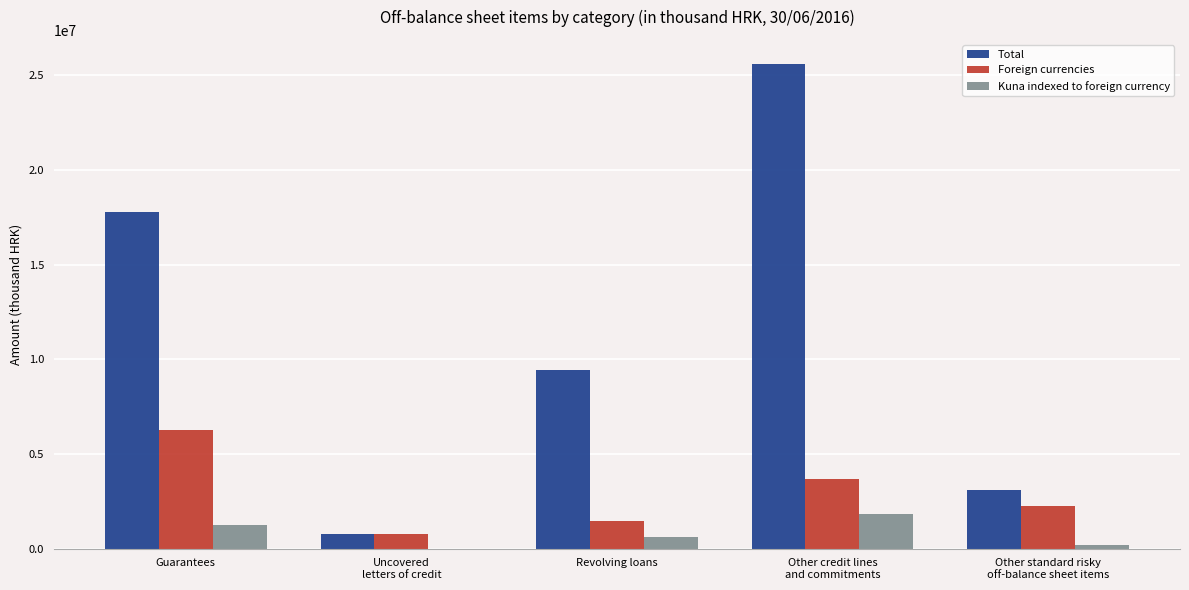

Which series has the widest spread of values?

Total